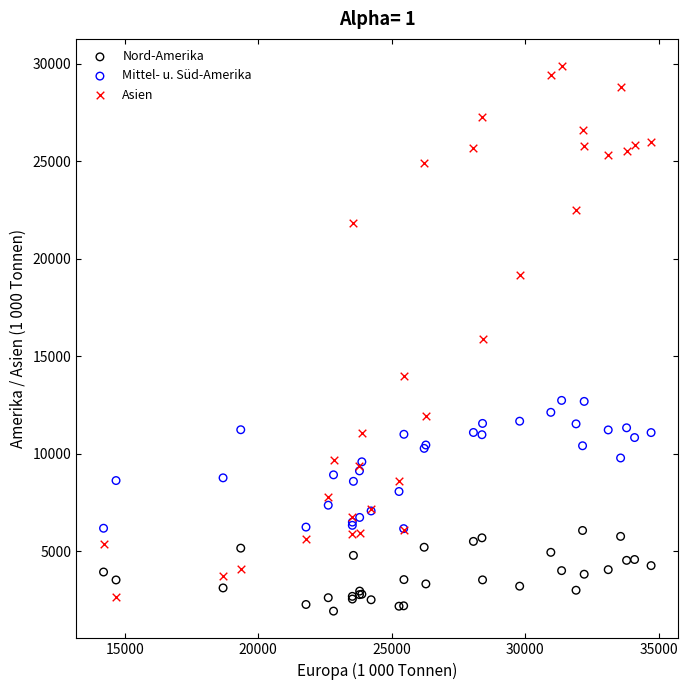

In the Asien series, what Y value is closest to 16250?

15900.0